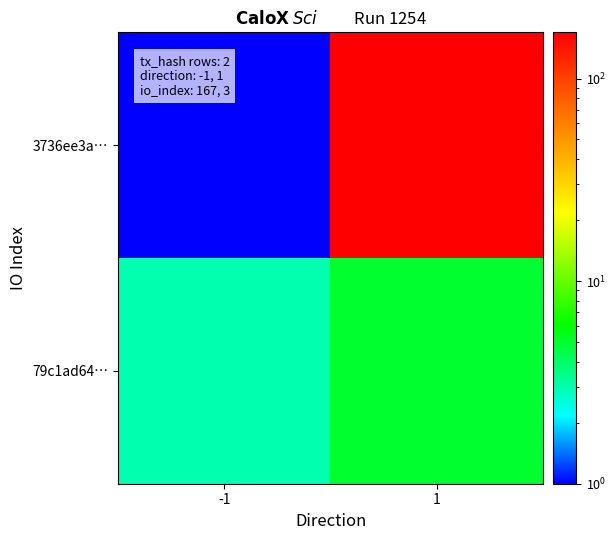

List the series in order of their overall mean, highest first.

3736ee3a…, 79c1ad64…